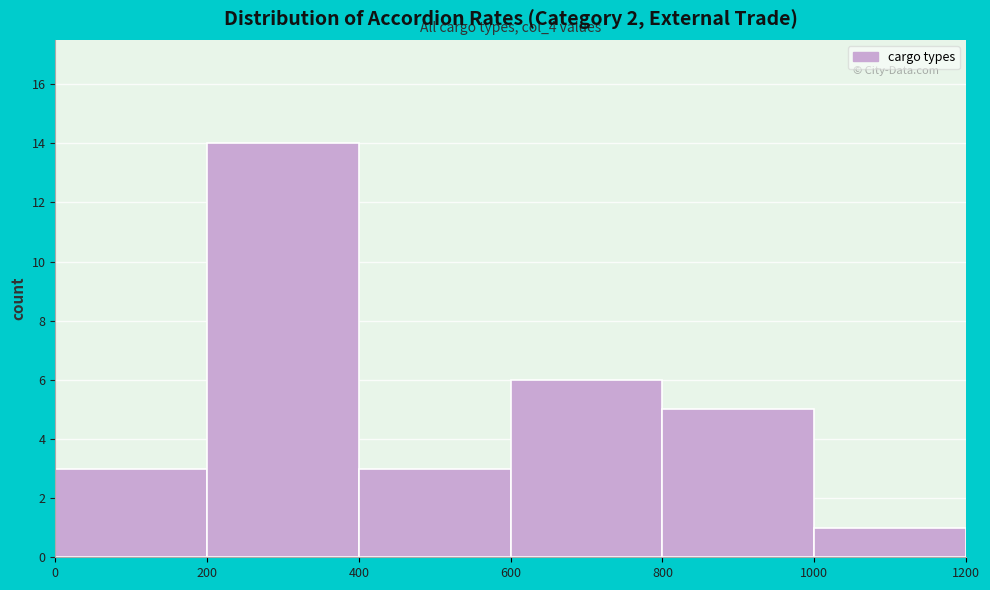

Which range on the x-axis has the tallest bar?

200 to 400